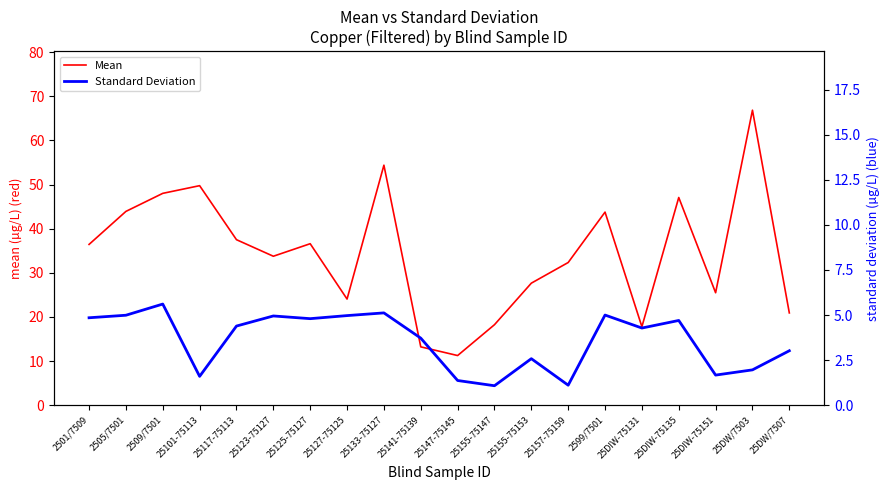

Which category has the lowest value across all series?

25155-75147